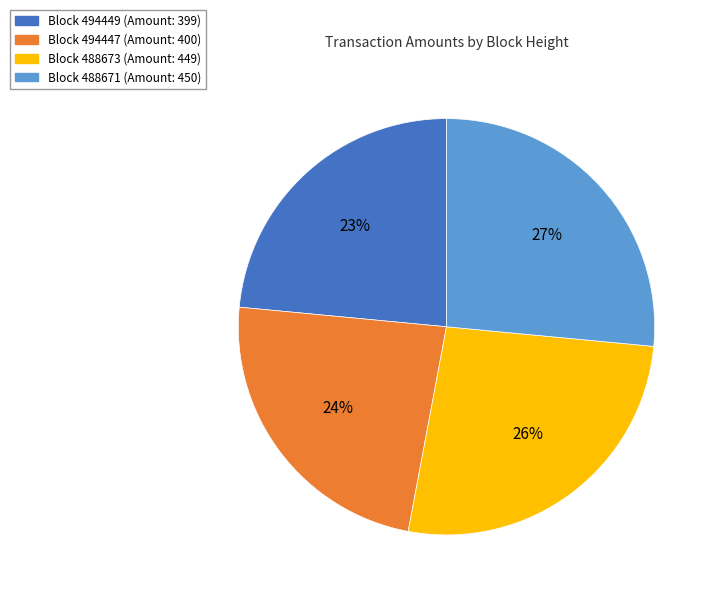

Is there a majority slice in this chart?

No